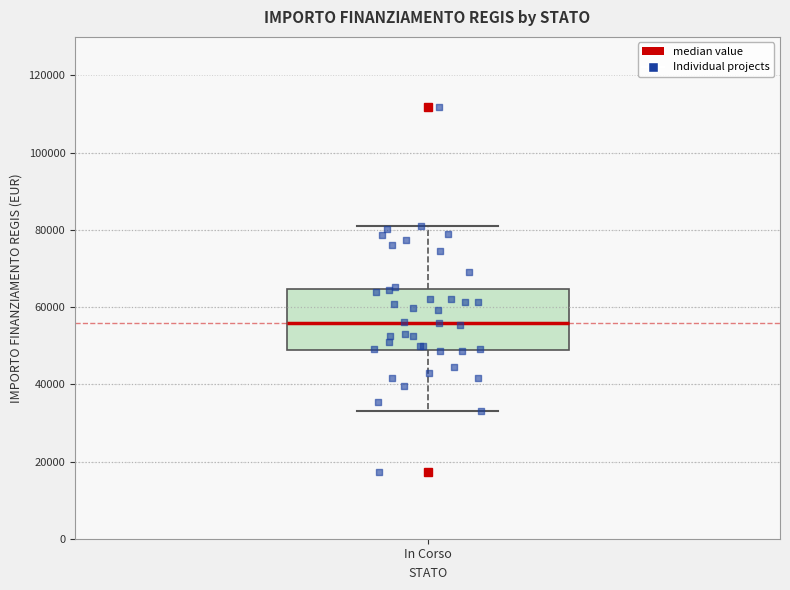

Where is the upper edge of the box for In Corso on the y-axis? The values are not printed on the chart, so give them approximately, as read against the axis.

64000